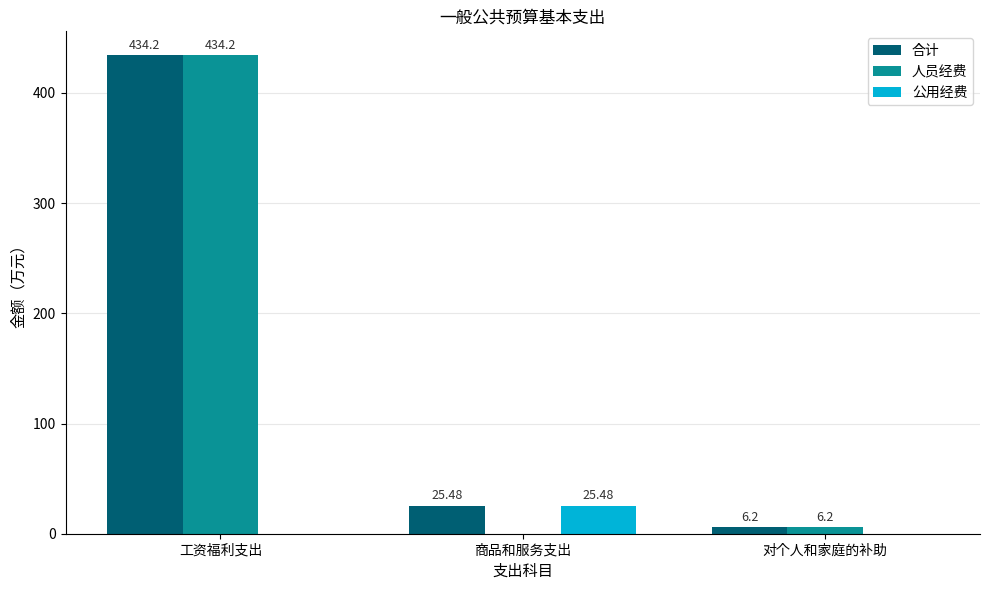

How many categories are shown in the chart?

3